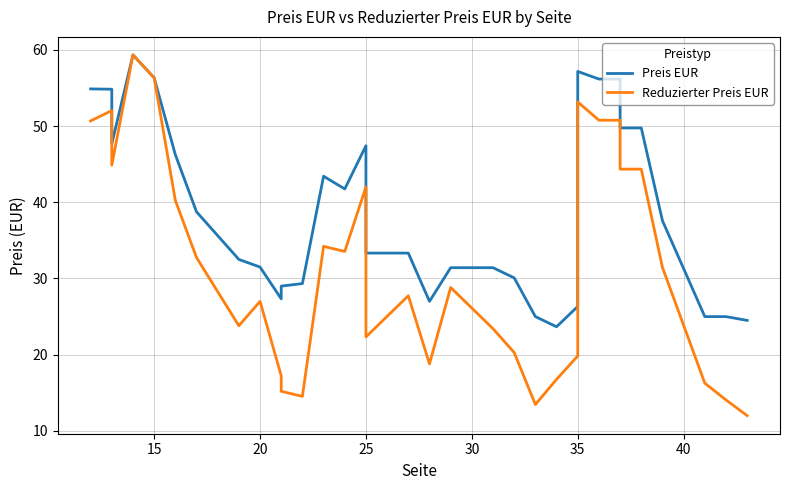

How many lines are shown in the chart?

2